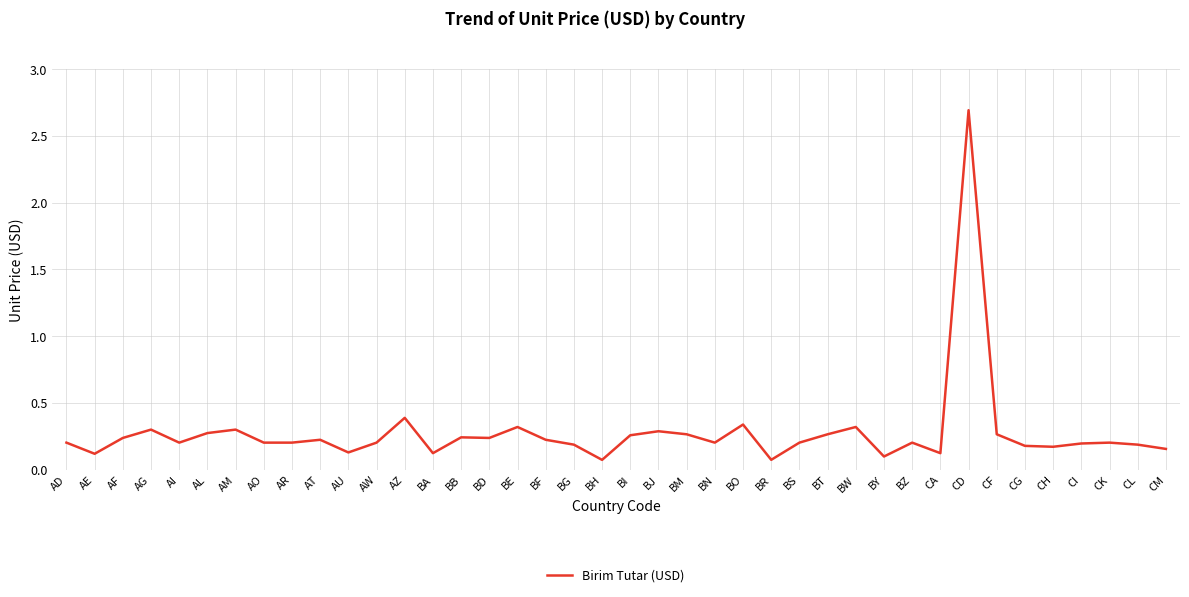

What is the greatest value displayed?

2.7